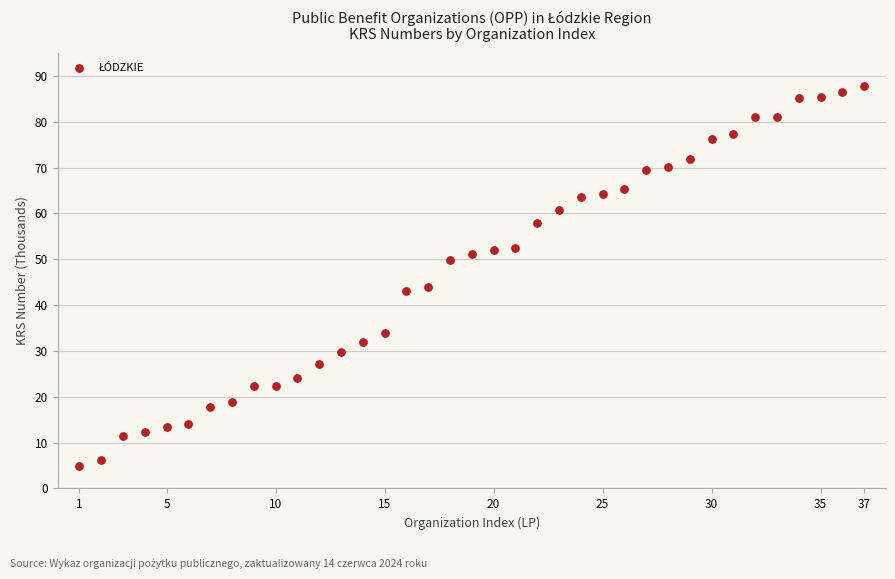

What is the range of Y values (max minus min)?

83.0